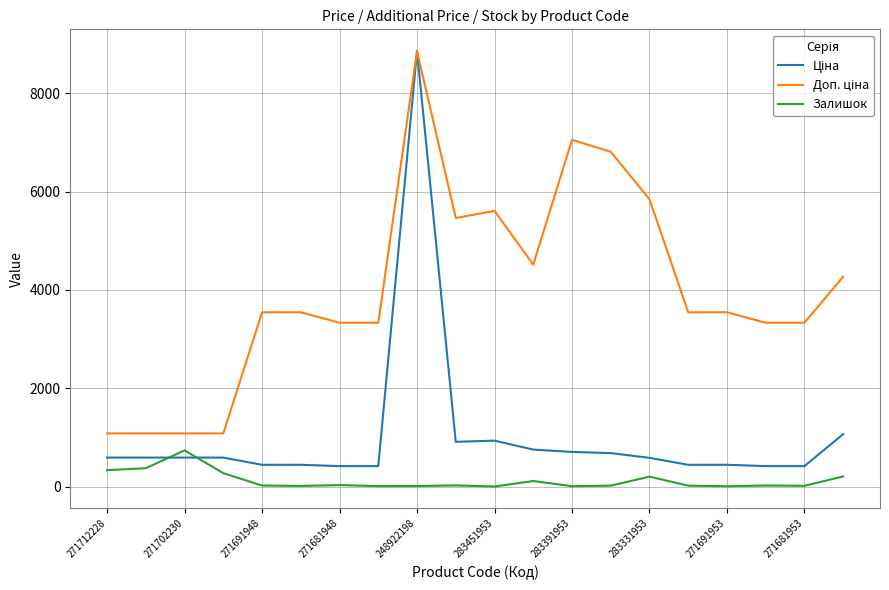

At how many categories does at least one series exceed 8203?

1